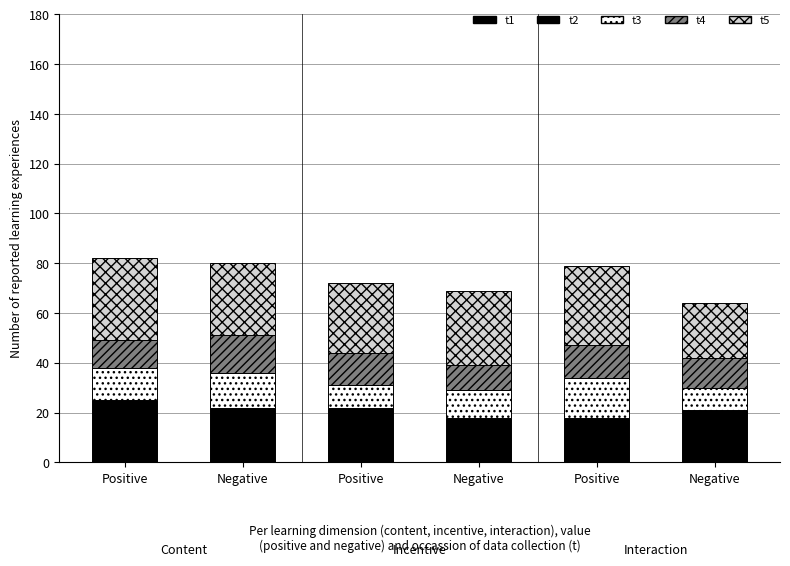

How many data points in t1 are less than 11?

3